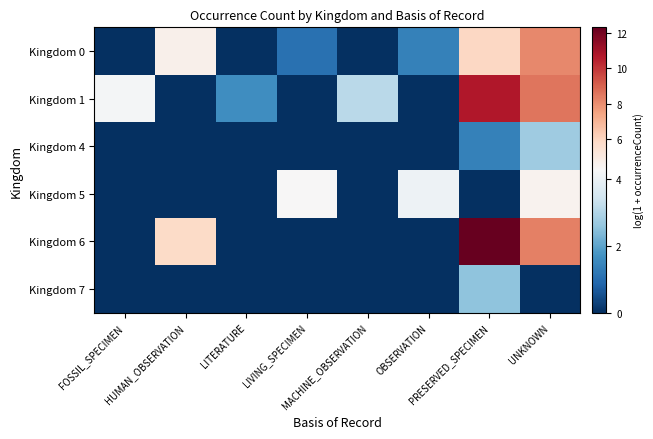

What is the spread (max minus min) of values at LIVING_SPECIMEN?

4.3